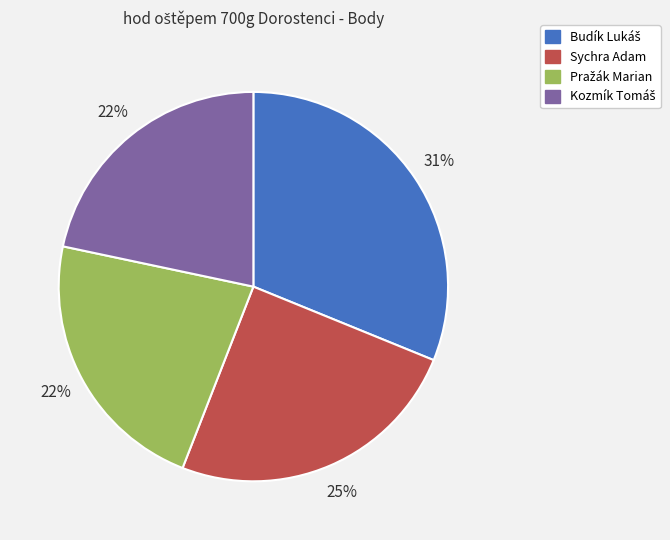

Is there any slice that represents more than half of the pie?

No